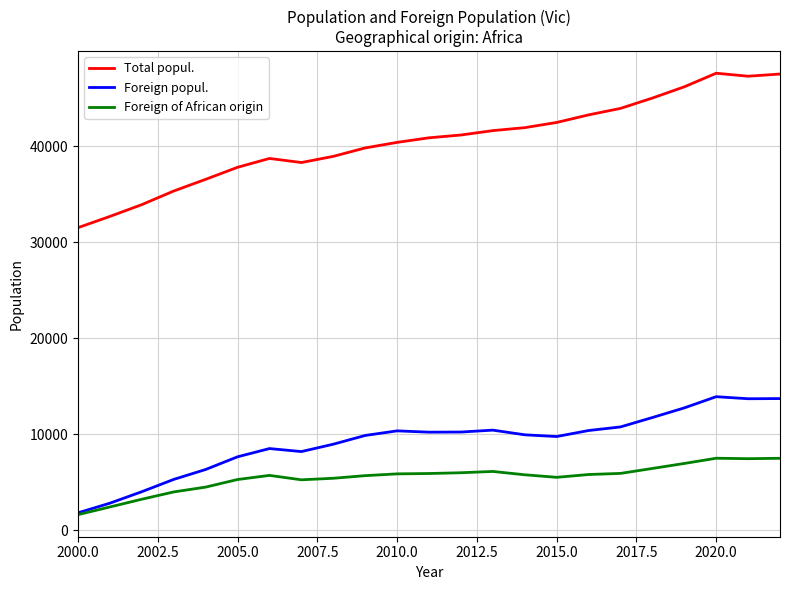

Does the chart have visible grid lines?

Yes